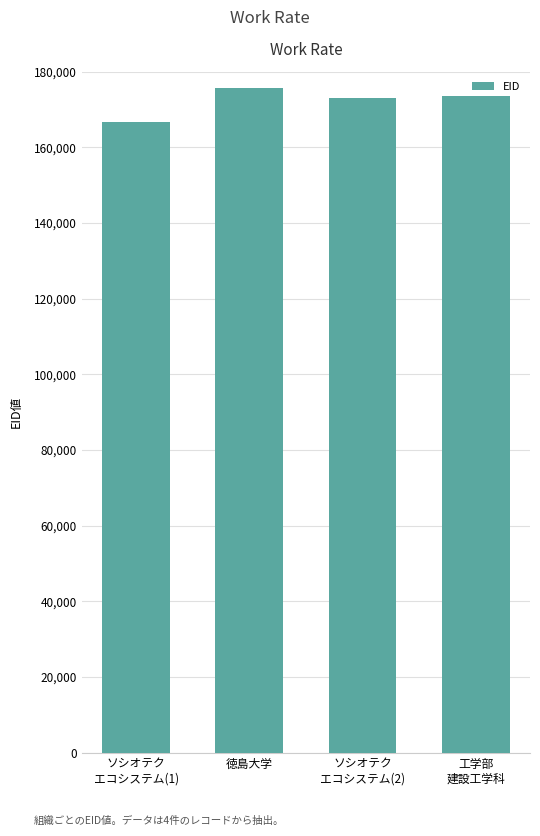

What is the change in value from 徳島大学 to 工学部
建設工学科?

-2098